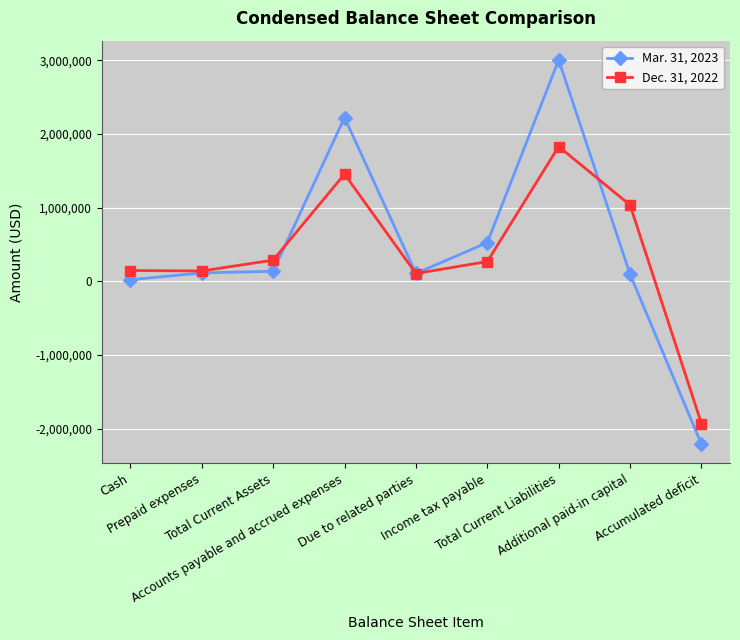

True or false: Mar. 31, 2023 and Dec. 31, 2022 cross at least once.

True